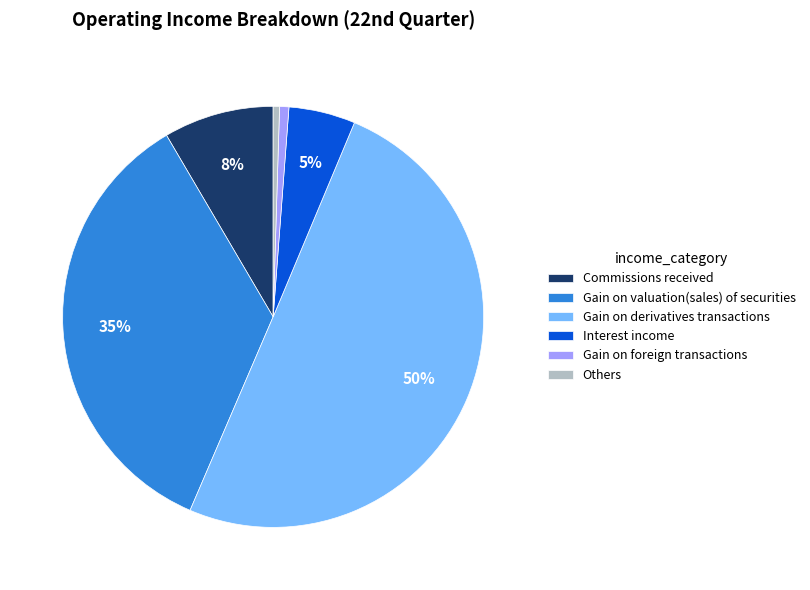

To the nearest percent, what is the difference between the Interest income and Gain on foreign transactions slice percentages?

4%